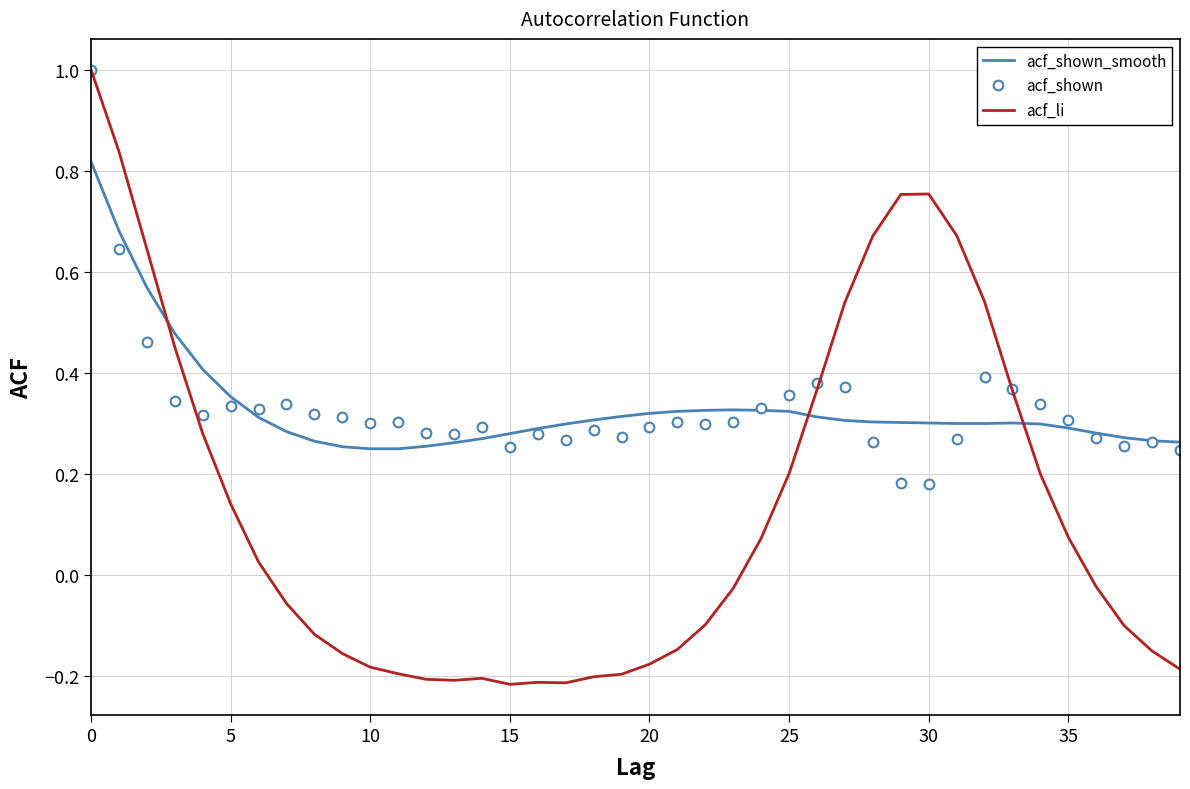

What is the greatest value displayed?

1.0